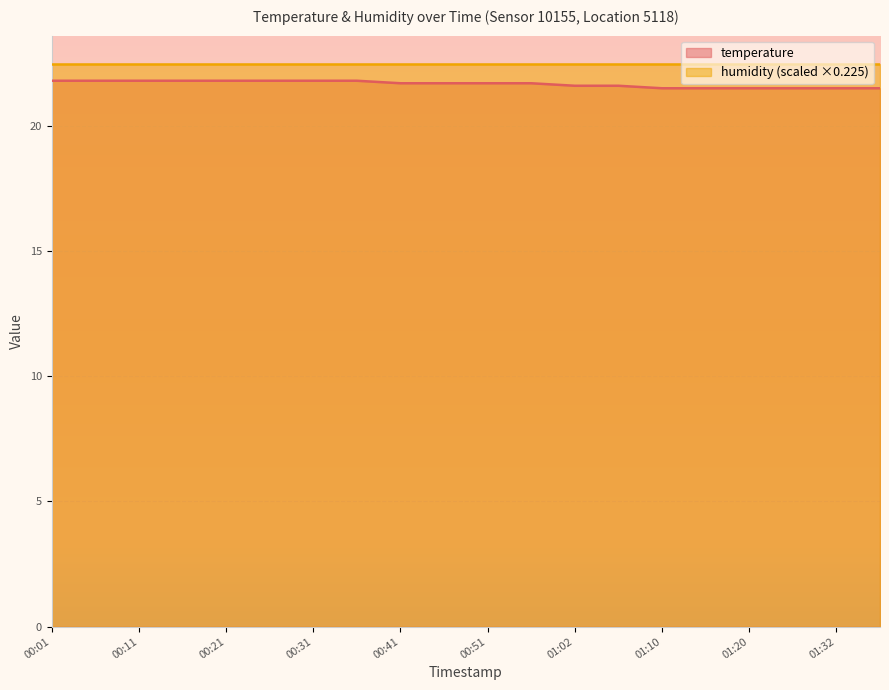

What is the label of the 17th point from the right?

00:16